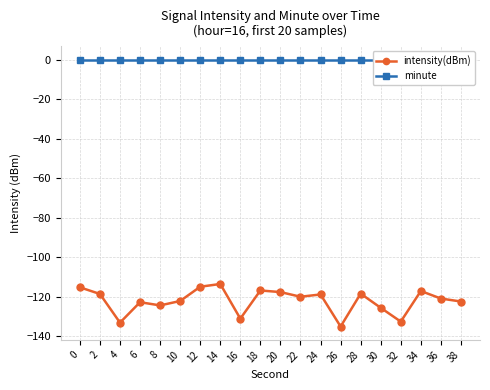

At which category is the sum across all series the highest?

14